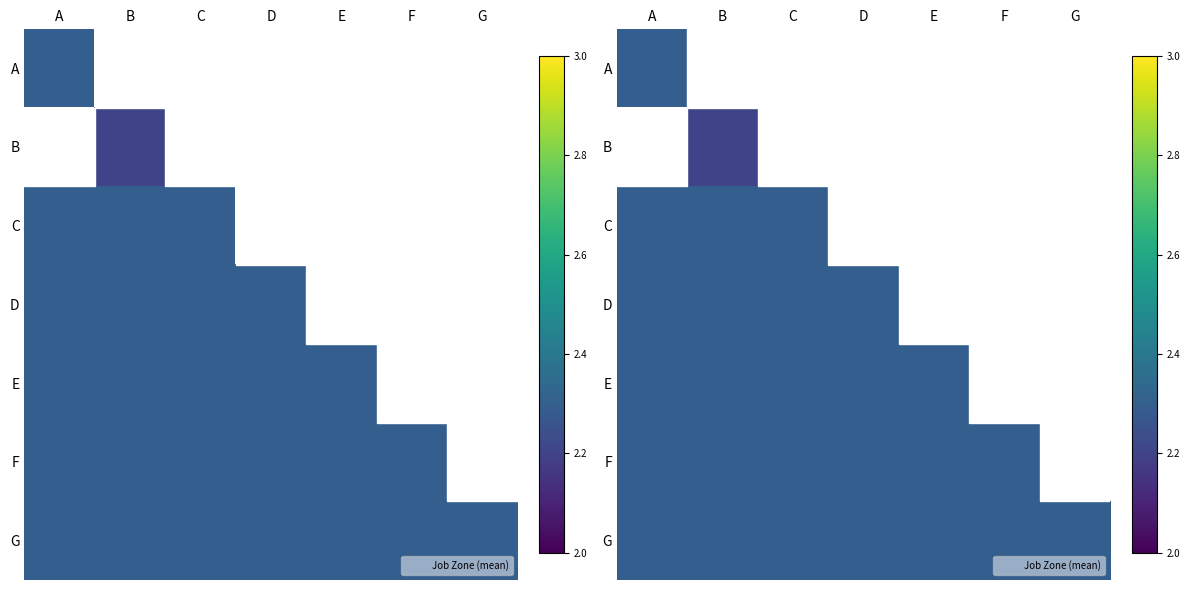

Is the value of C at B greater than the value of A at E?

No